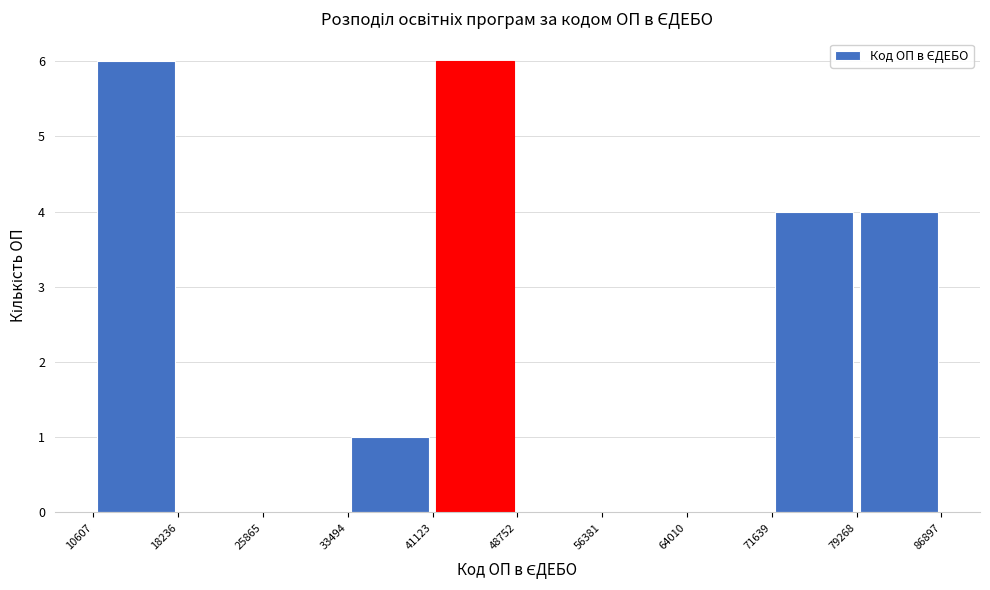

What is the height of the bar covering 79268 to 86897 on the x-axis? The values are not printed on the chart, so give them approximately, as read against the axis.

4